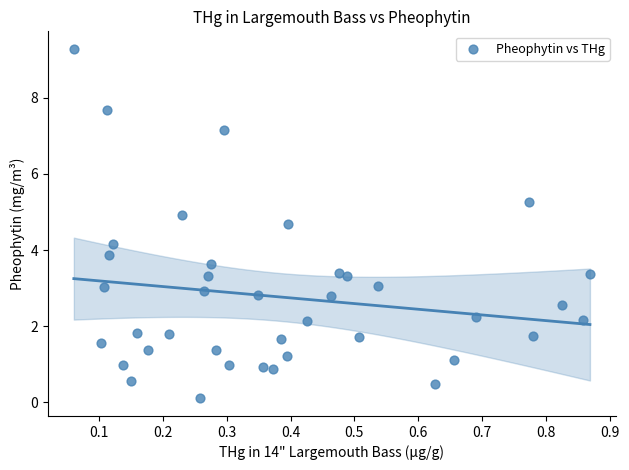

What is the range of X values (max minus min)?

0.8